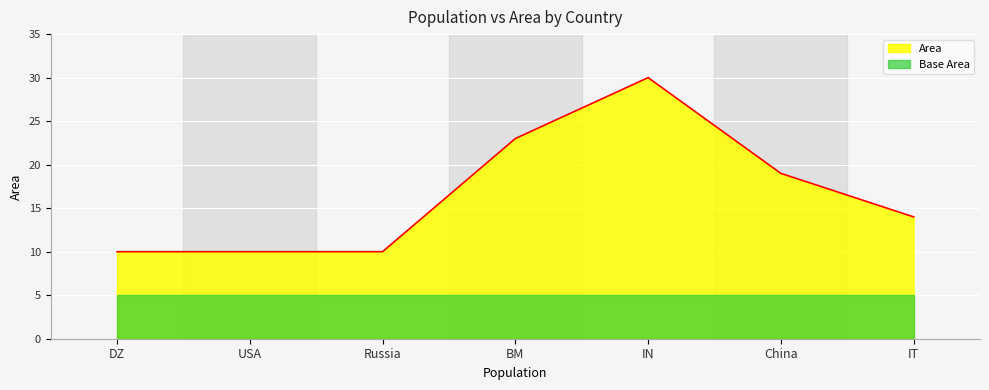

The value at IT is 25. True or false?

False